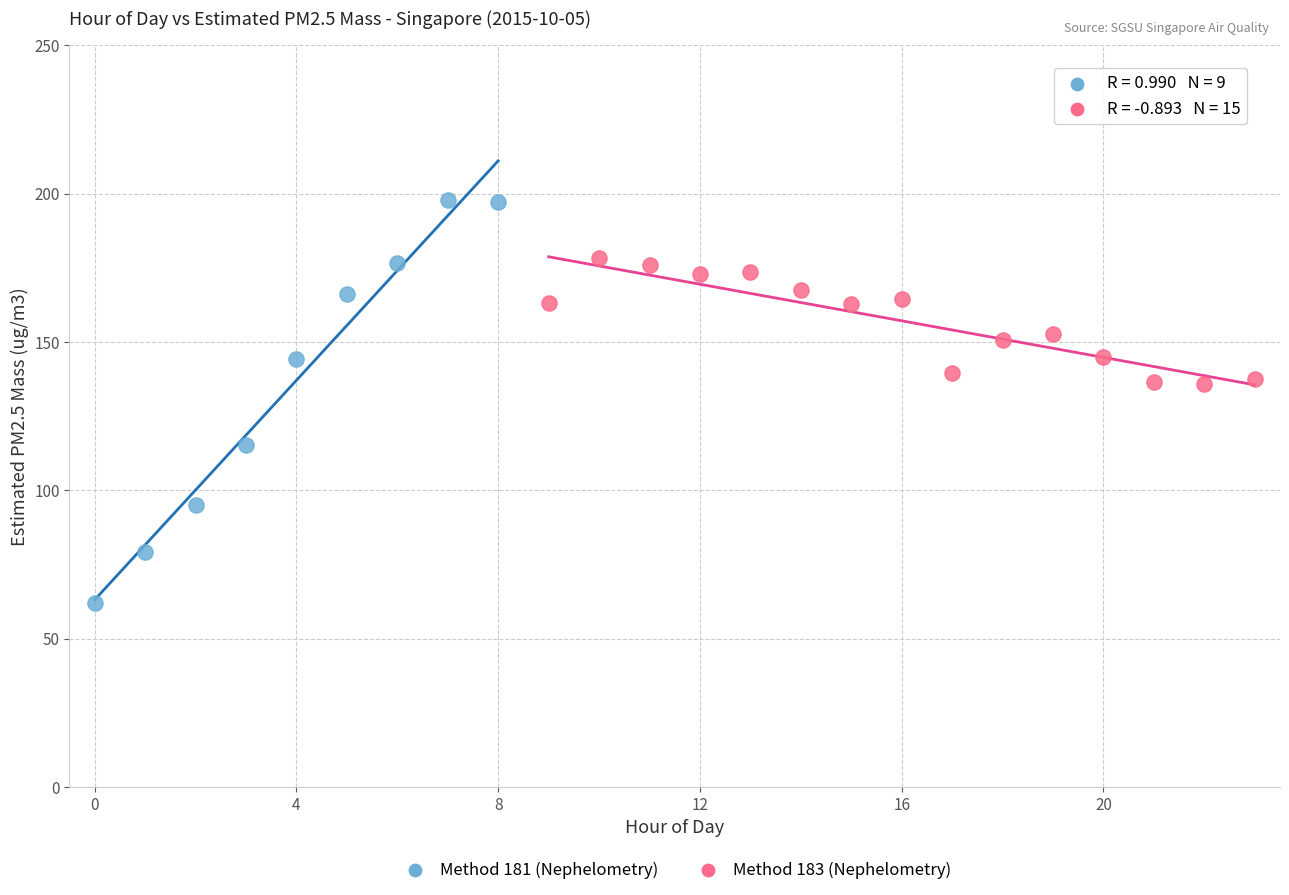

Which series contains the lowest Y value?

Method 181 (Nephelometry)